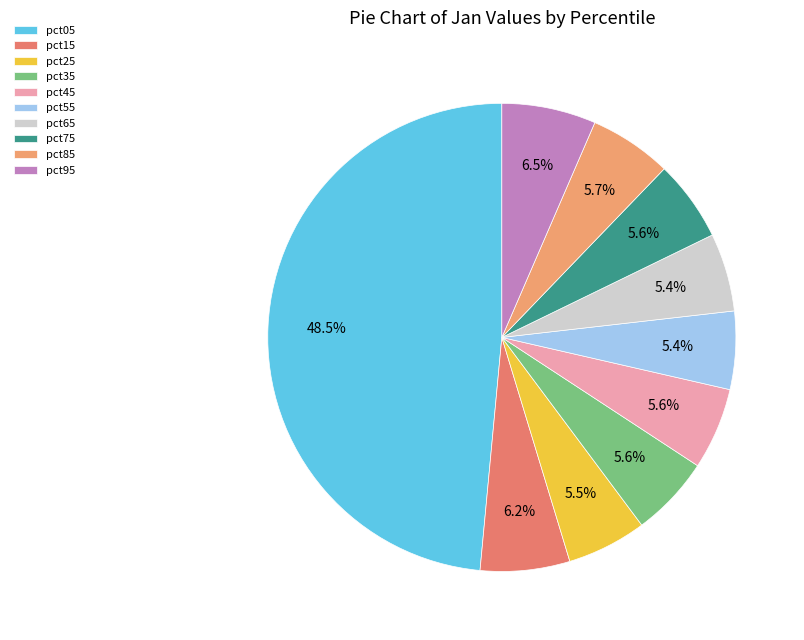

Which category has the smallest portion of the pie?

pct55